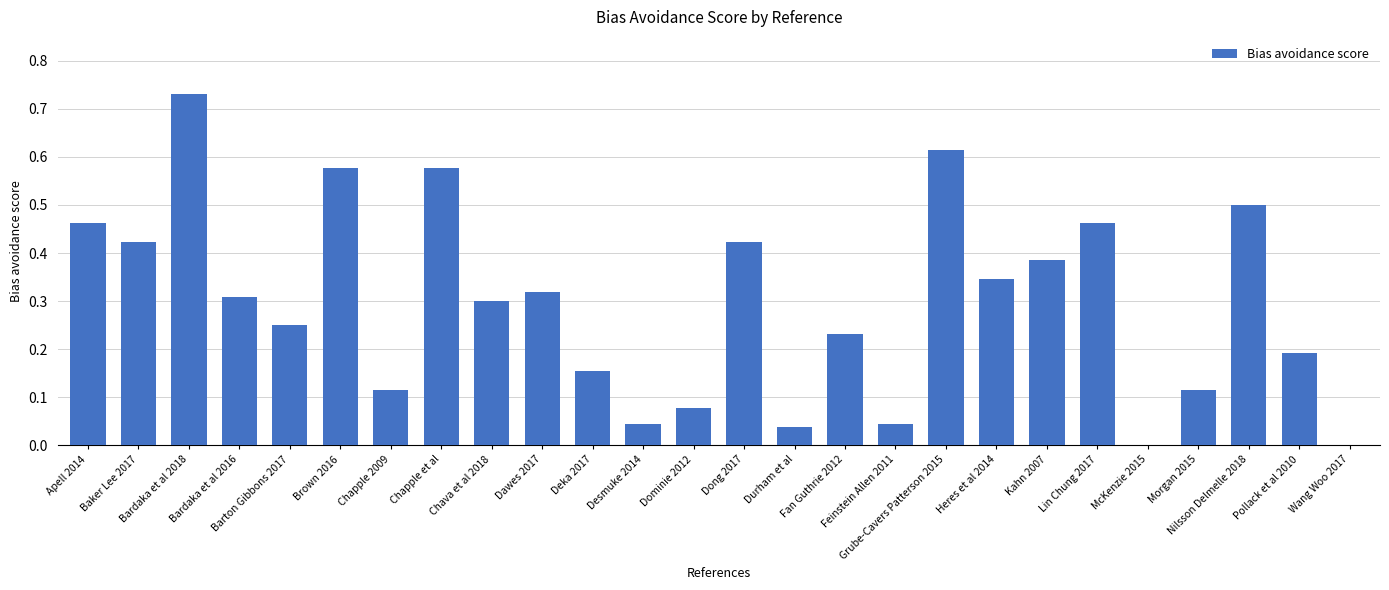

How many distinct data groups are displayed?

1